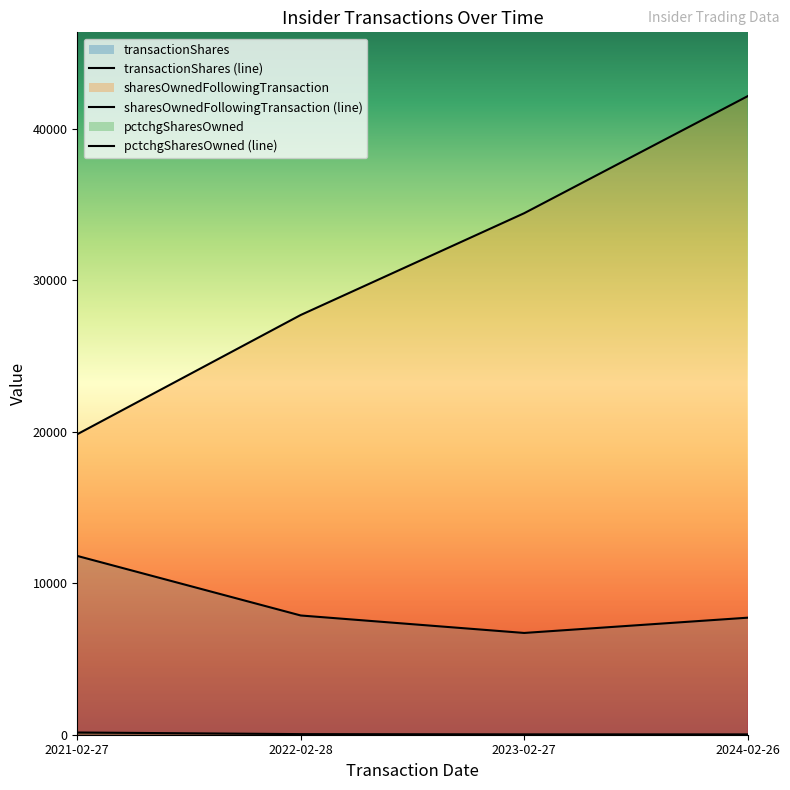

What is the sum of the pctchgSharesOwned values at 2024-02-26 and 2023-02-27?

46